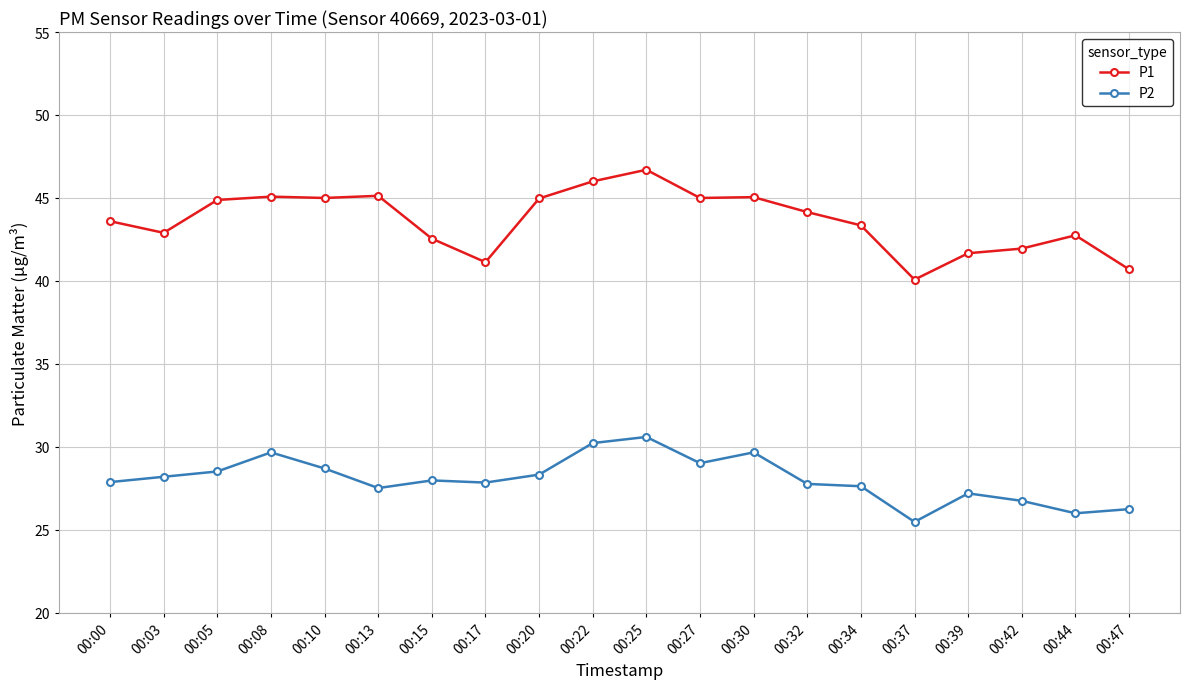

At which category does P2 reach its first local valley?

00:13